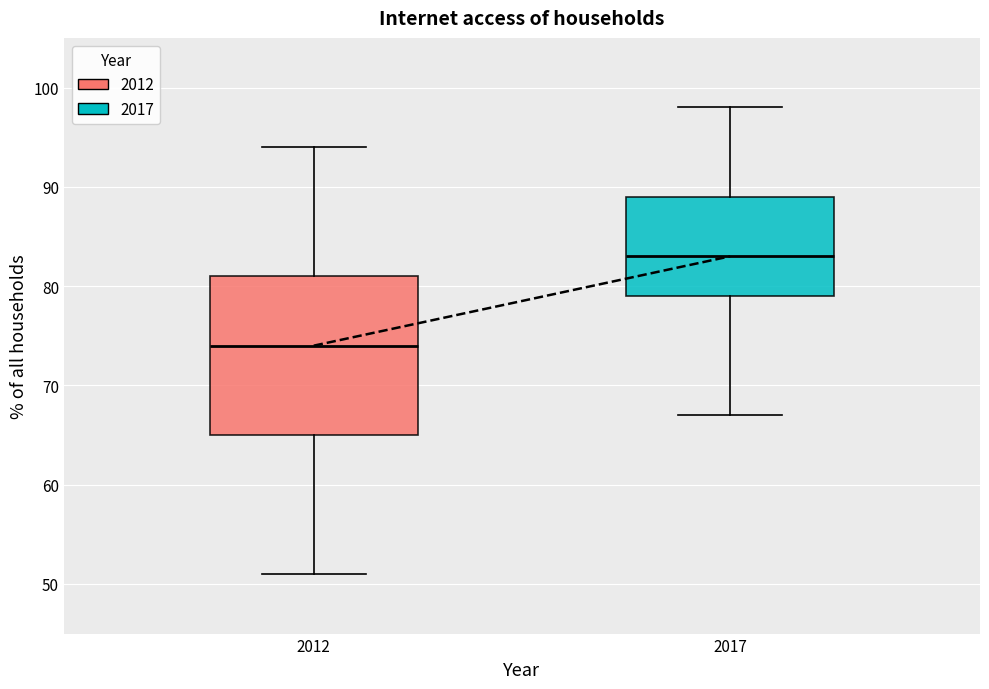

Reading left to right, read every box against the y-axis: the position of its median line, the range the box covers, and the ends of its whiskers. The values are not printed on the chart, so give them approximately, as read against the axis.

2012: median 74, box 65 to 81, whiskers 51 to 94
2017: median 83, box 79 to 89, whiskers 67 to 98